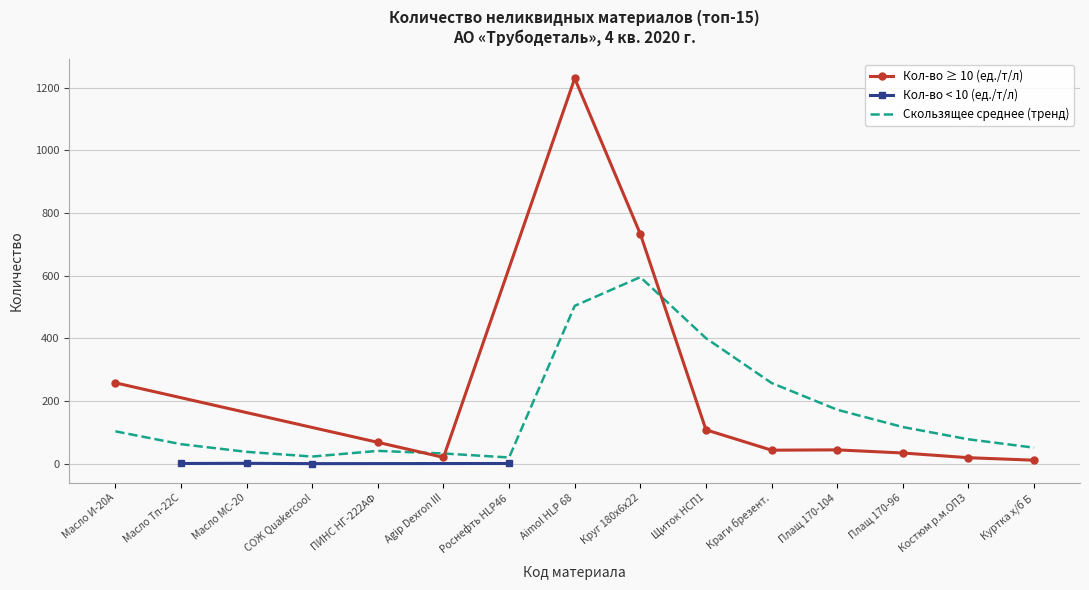

The Кол-во ≥ 10 (ед./т/л) series shows 251 at Aimol HLP 68. True or false?

False